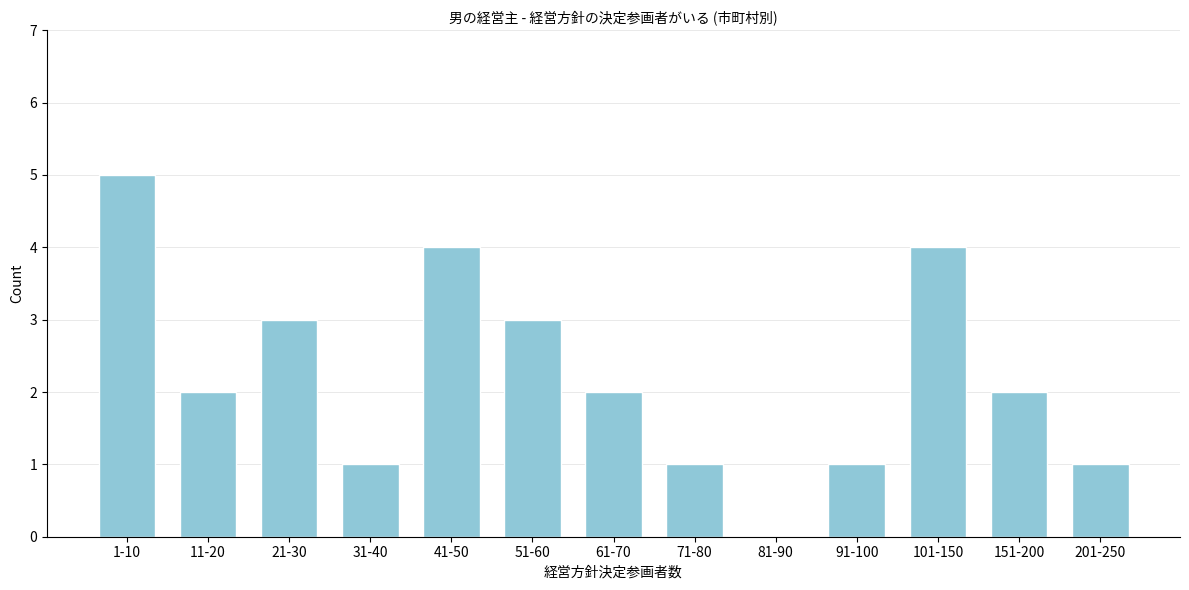

Reading right to left, transcribe all the data shown in this chart.

201-250=1	151-200=2	101-150=4	91-100=1	81-90=0	71-80=1	61-70=2	51-60=3	41-50=4	31-40=1	21-30=3	11-20=2	1-10=5